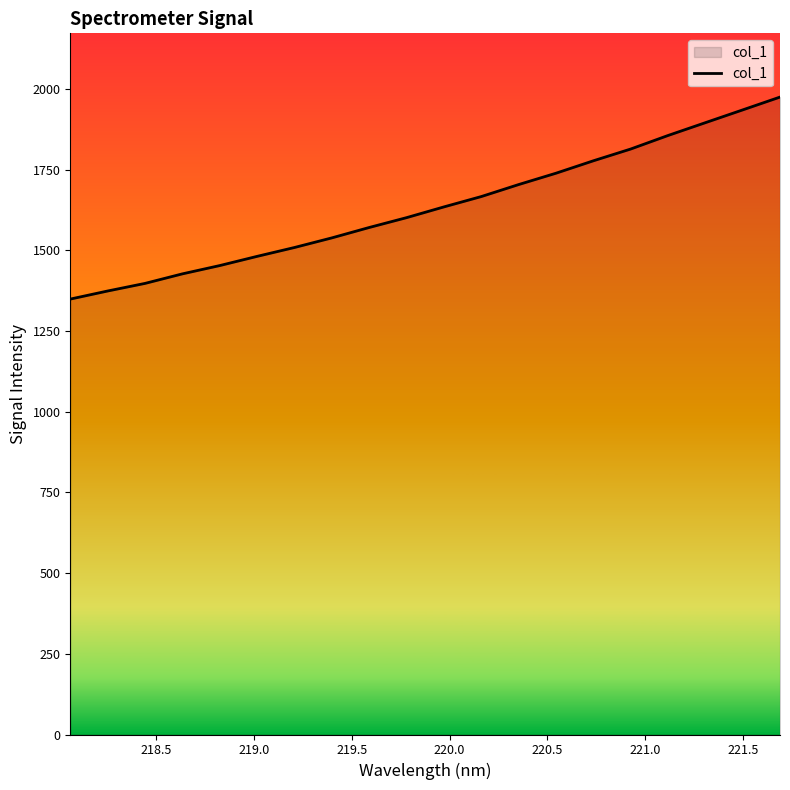

What is the greatest value displayed?

1974.6